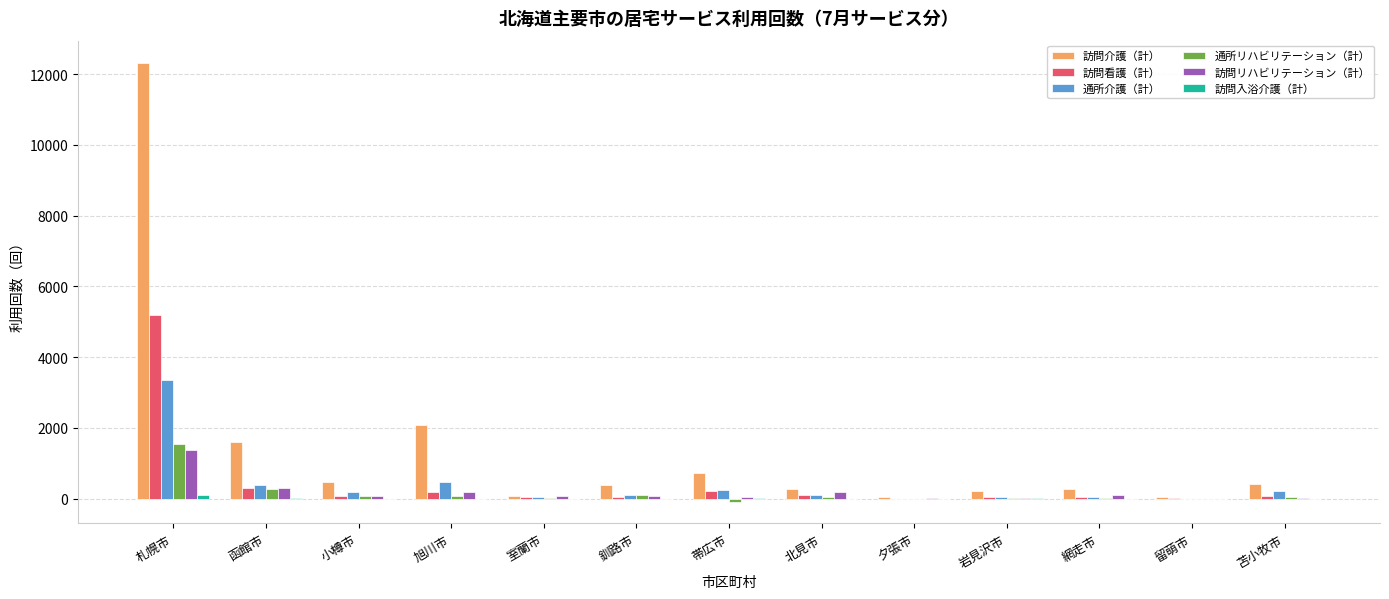

Between 旭川市 and 網走市, which series saw the biggest shift?

訪問介護（計）